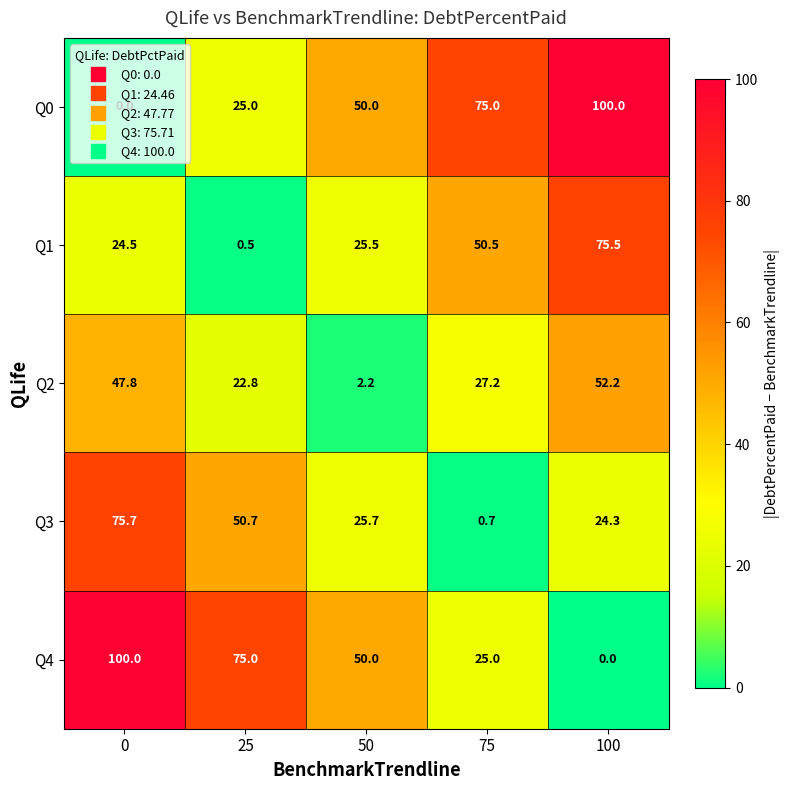

At which label is Q3 closest to 38?

50